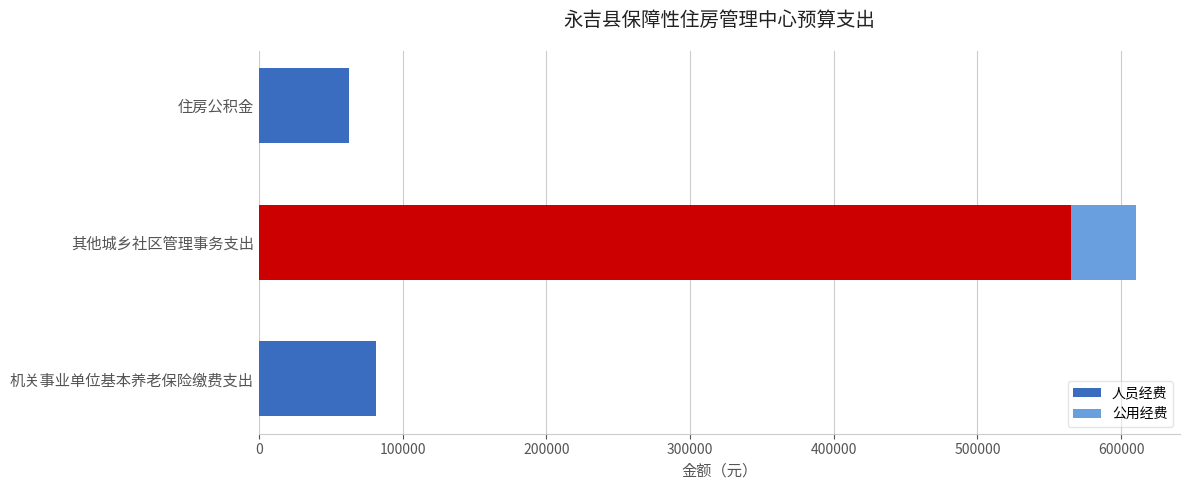

What are all the series names shown in the legend?

人员经费, 公用经费